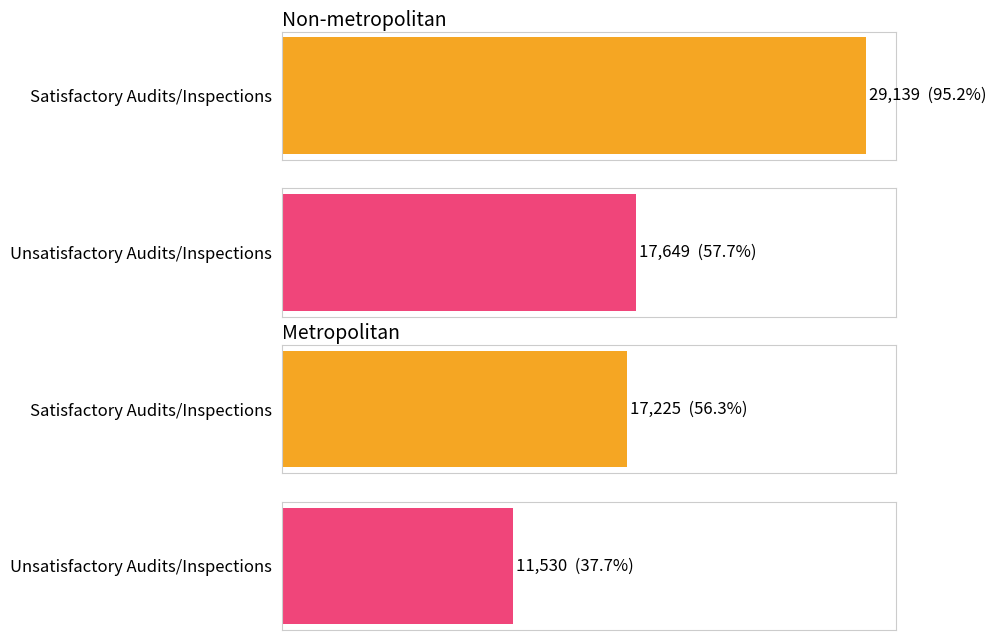

How many bars are there in each group?

2